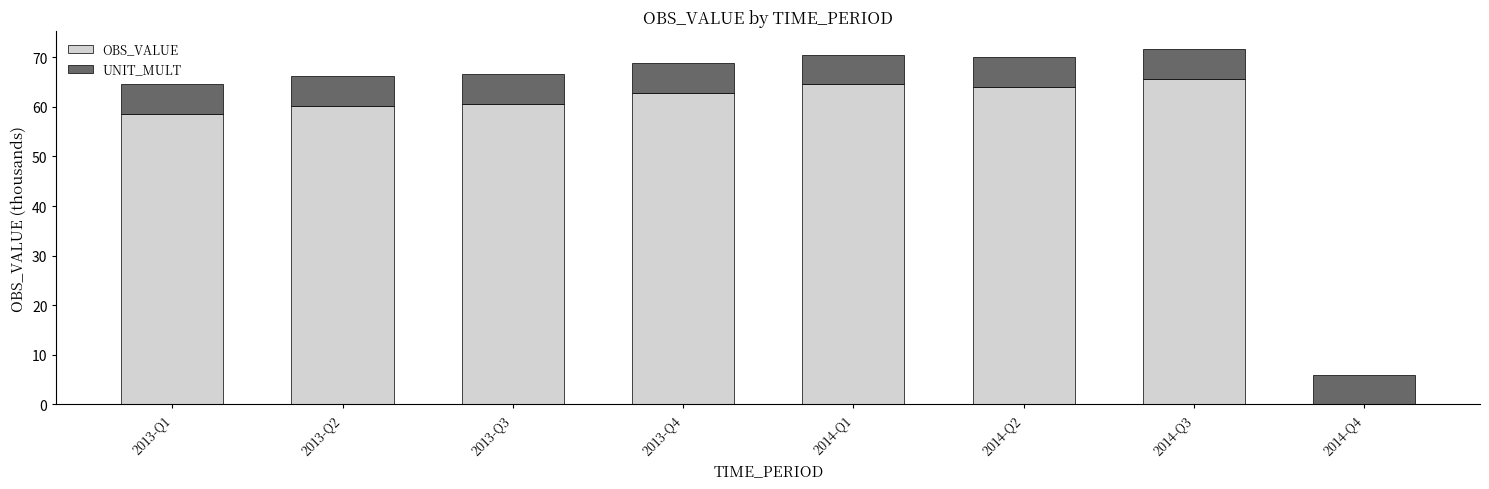

True or false: OBS_VALUE has a value of 90.3 at 2013-Q2.

False